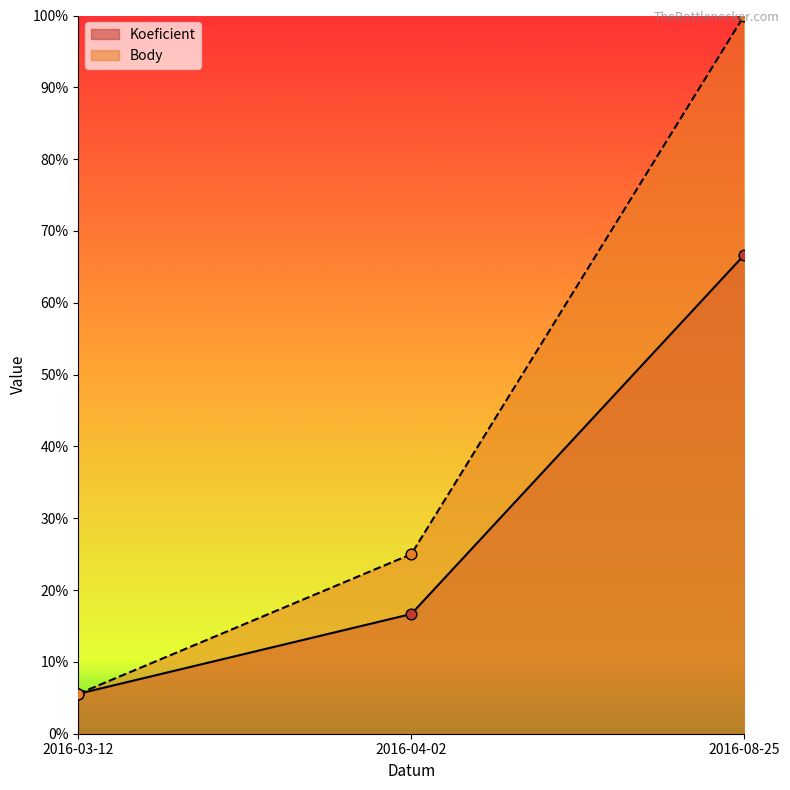

Is the value of Body at 2016-03-12 greater than the value of Koeficient at 2016-04-02?

No